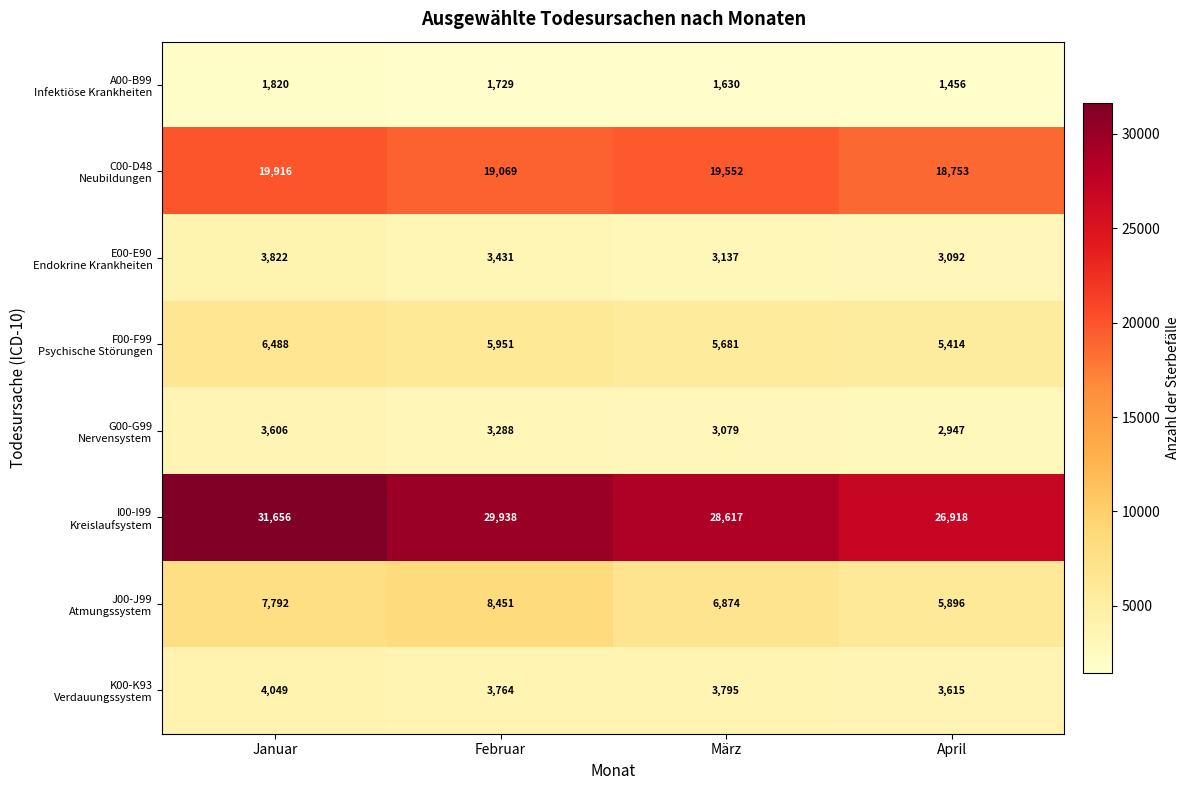

What is the spread (max minus min) of values at April?

25462